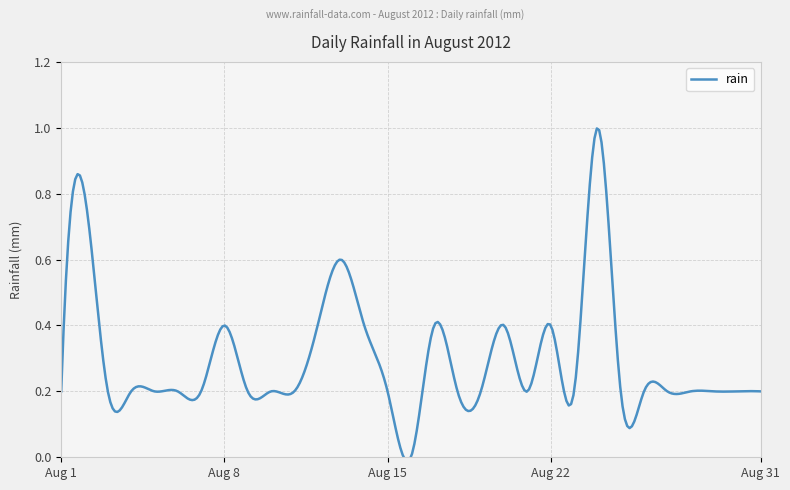

What is the sum of the values at 2012-08-06 and 2012-08-19?

0.4